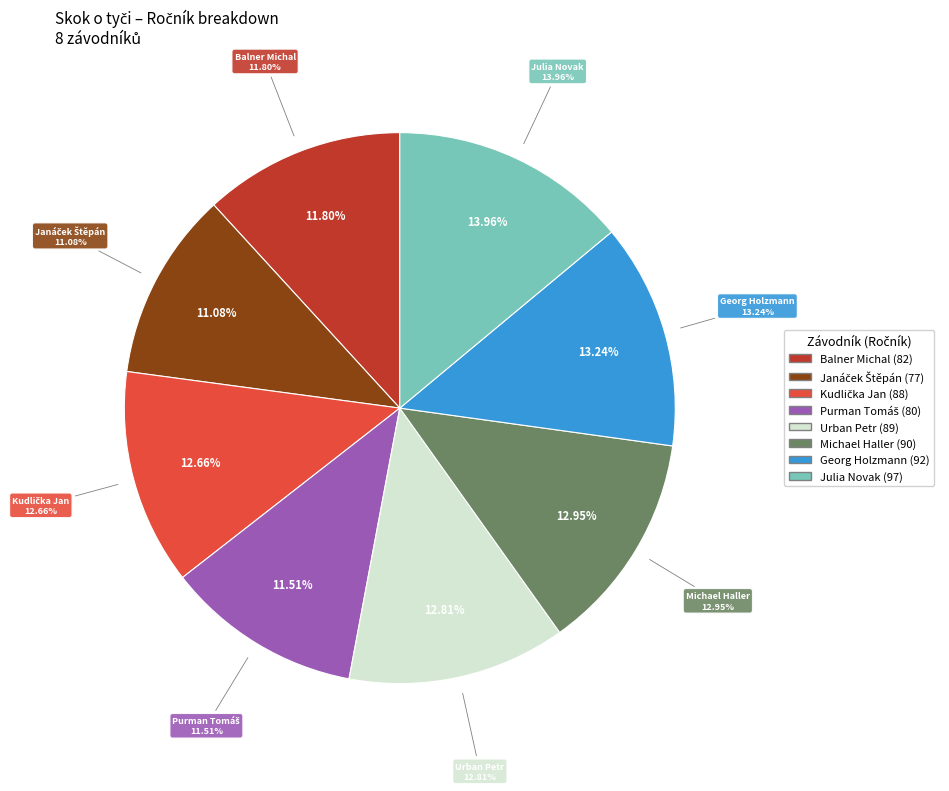

Which has a higher value, Kudlička Jan (88) or Georg Holzmann (92)?

Georg Holzmann (92)